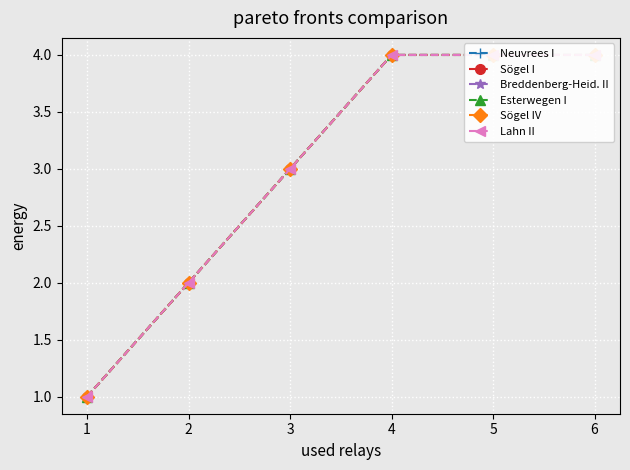

Is it true that Sögel IV equals 4 at 6?

True